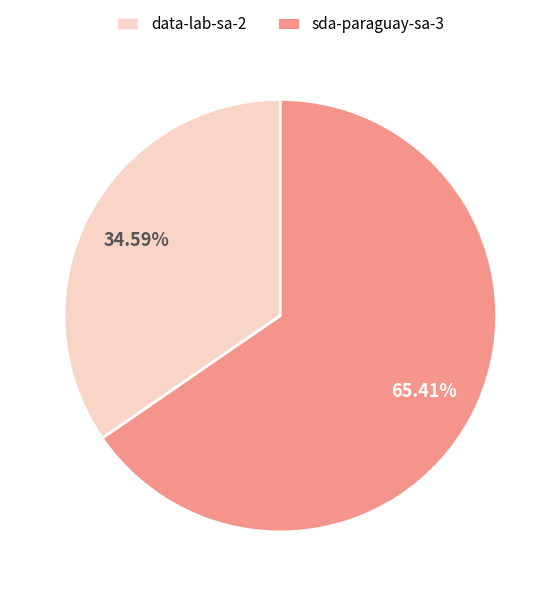

What is the largest slice in the pie chart?

sda-paraguay-sa-3